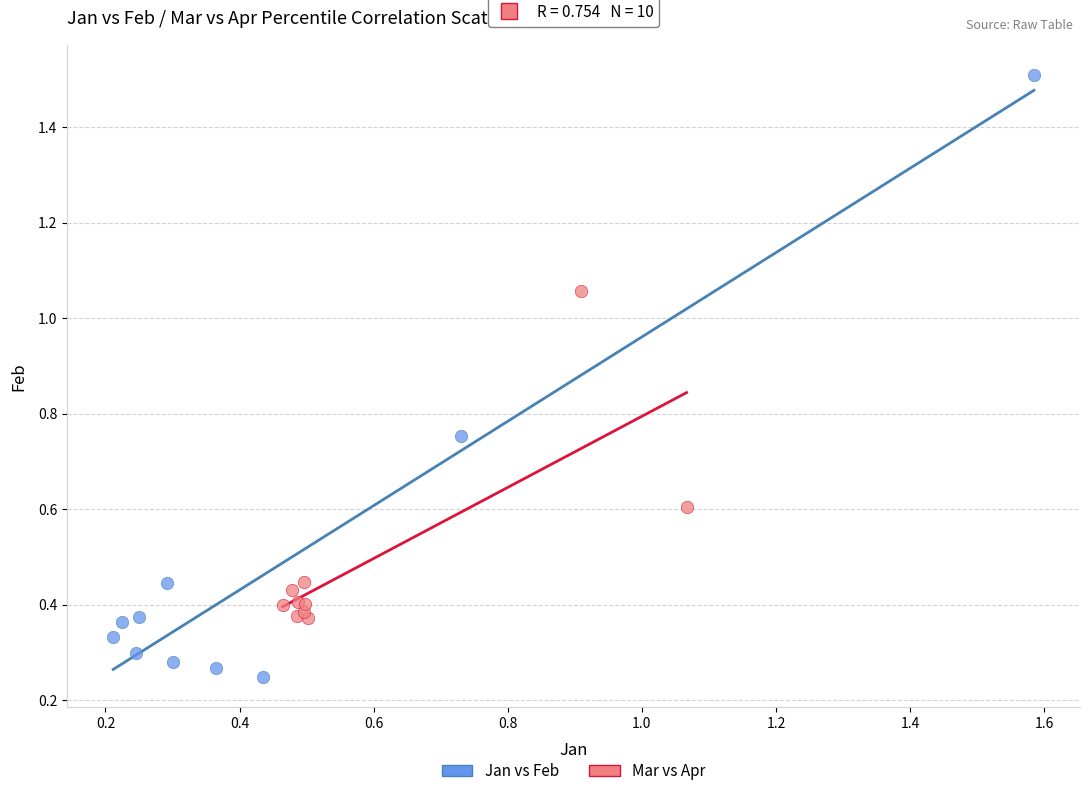

Which series has the largest Y range (max minus min)?

Jan vs Feb